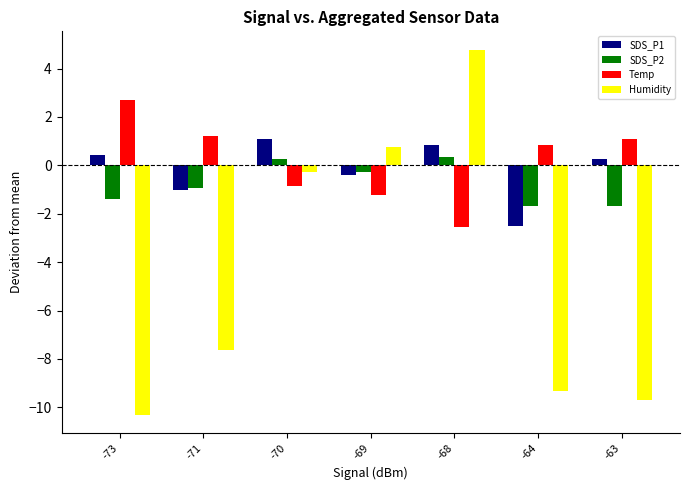

Which category has the highest value across all series?

-68